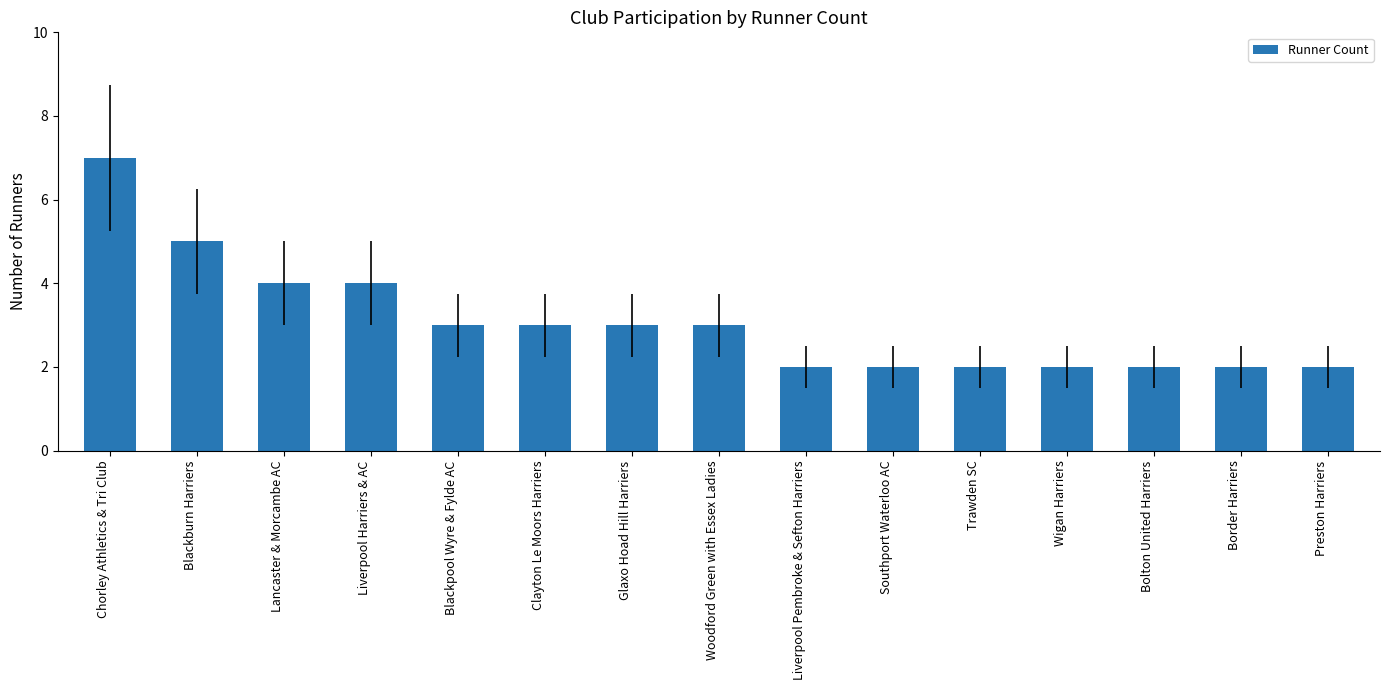

What is the label of the 11th bar from the right?

Blackpool Wyre & Fylde AC